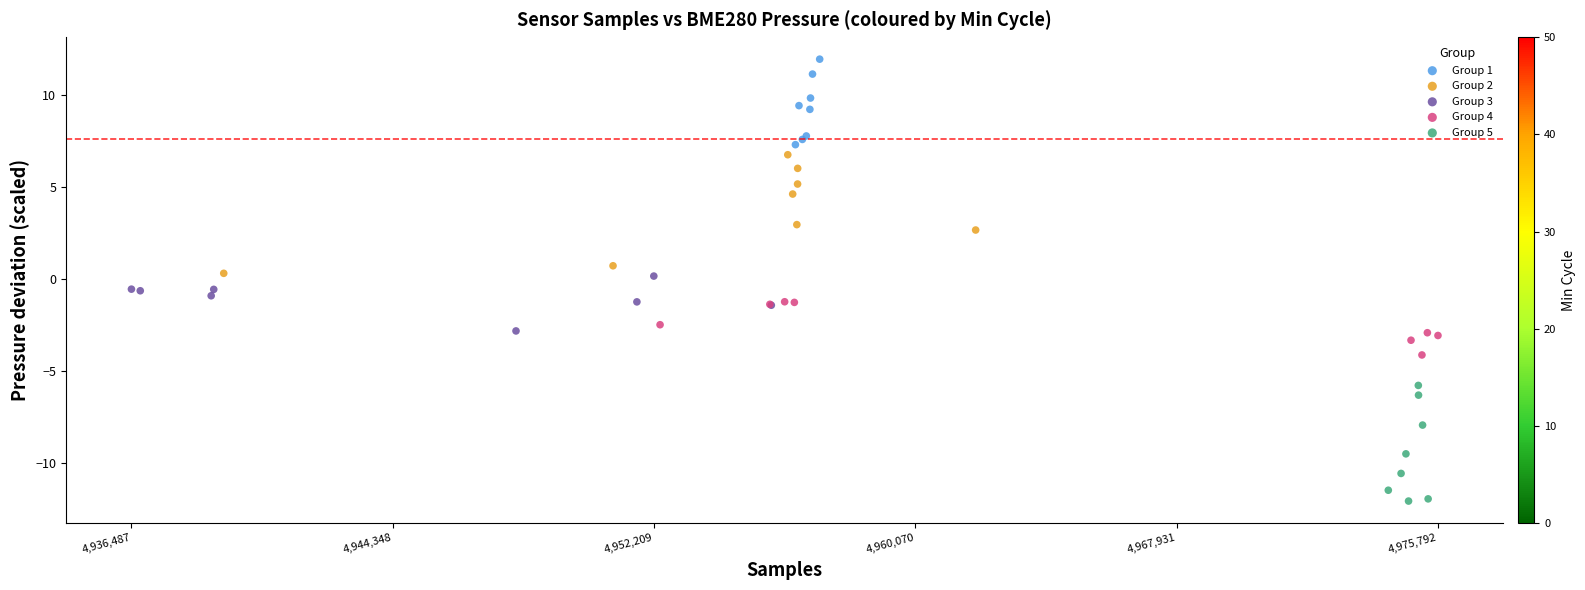

Which series contains the highest Y value?

Group 1